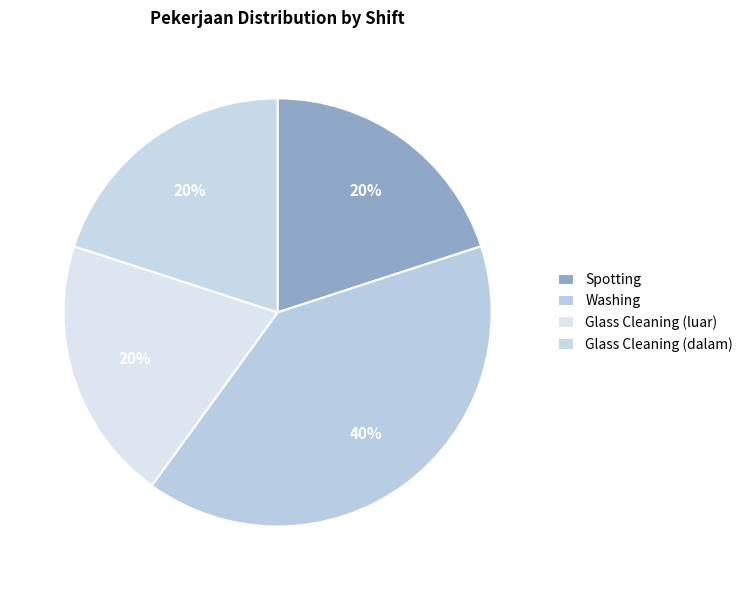

How many slices are in this pie chart?

4